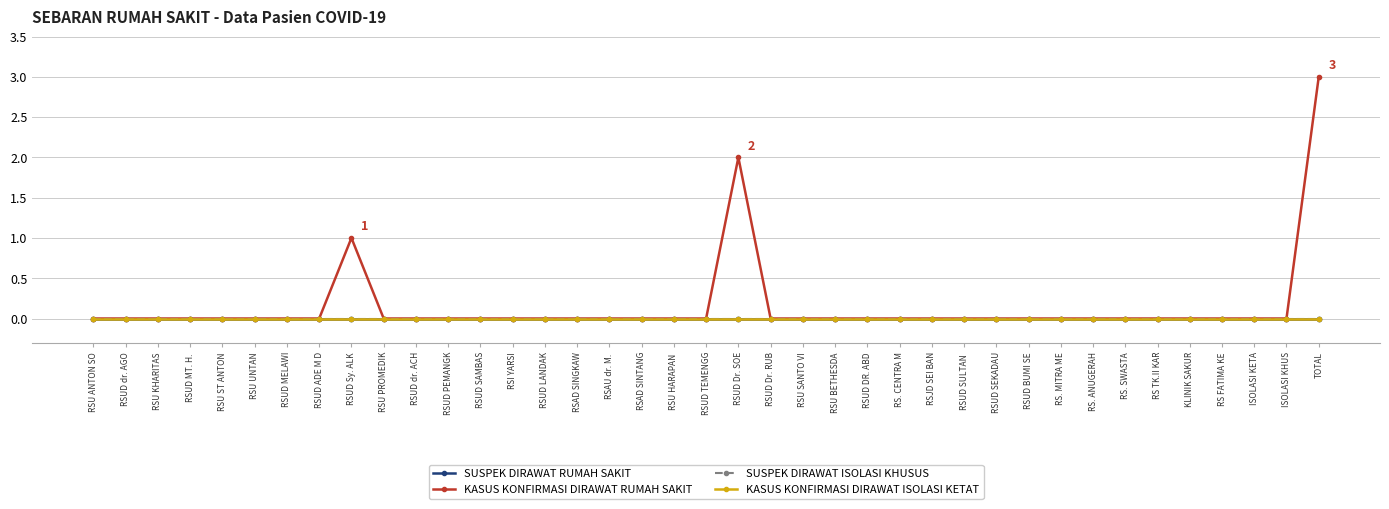

The value of SUSPEK DIRAWAT ISOLASI KHUSUS at RSUD MELAWI is 0. True or false?

True